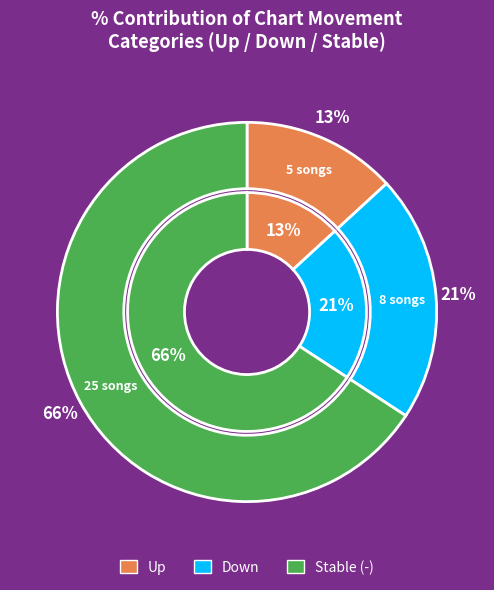

Approximately how many times larger is the value at - compared to up?

5.0